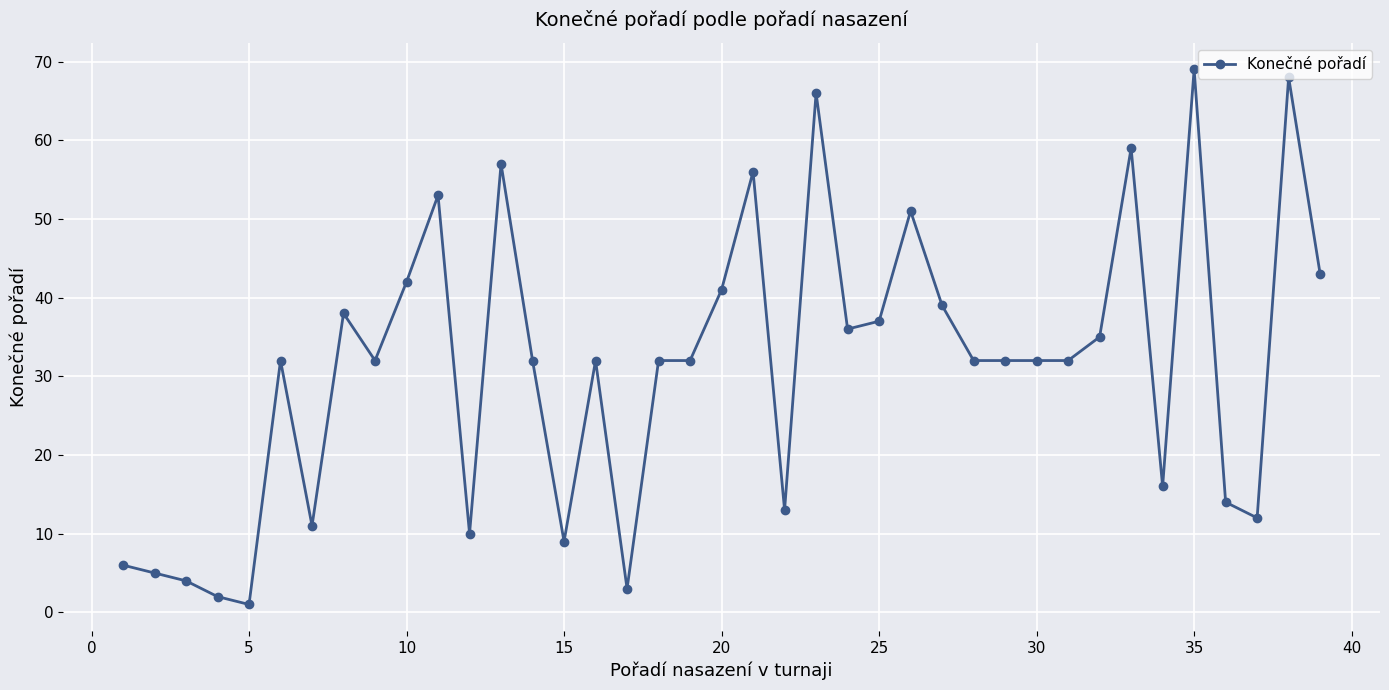

What is the difference between the maximum and second lowest values?

67